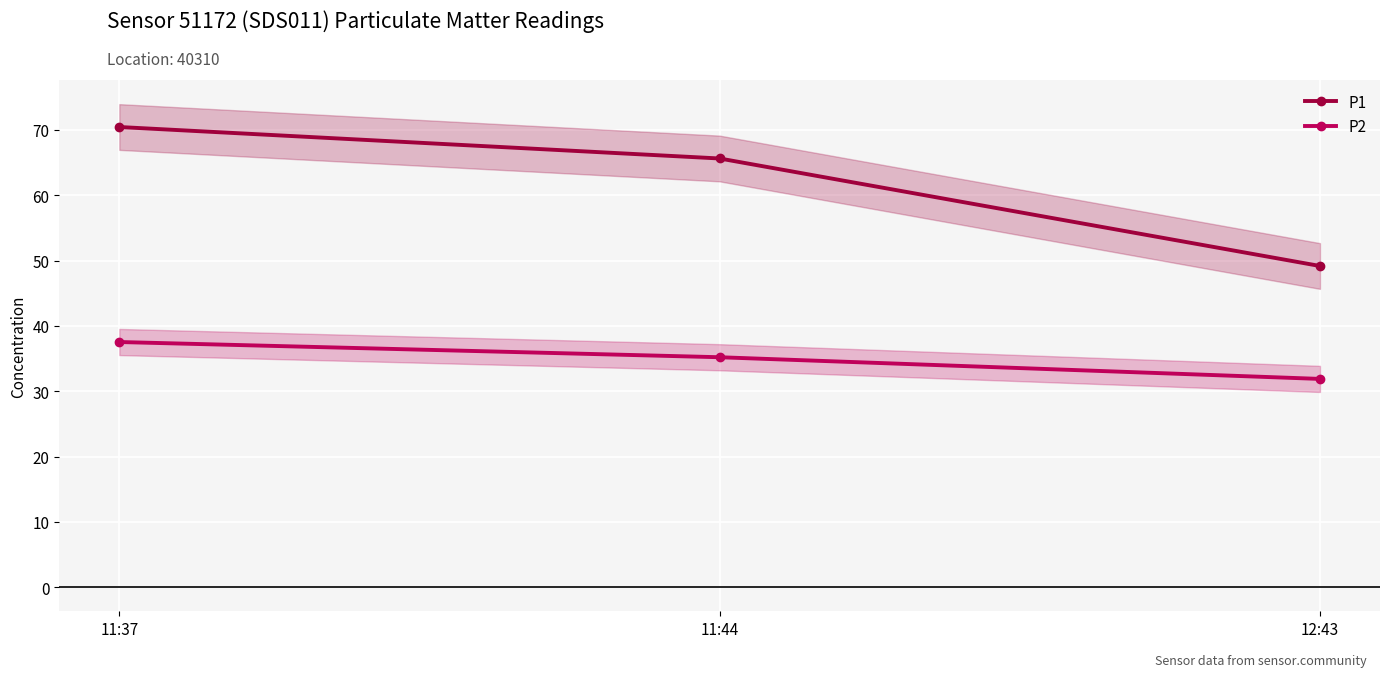

What is the highest value of the P2 series?

37.5